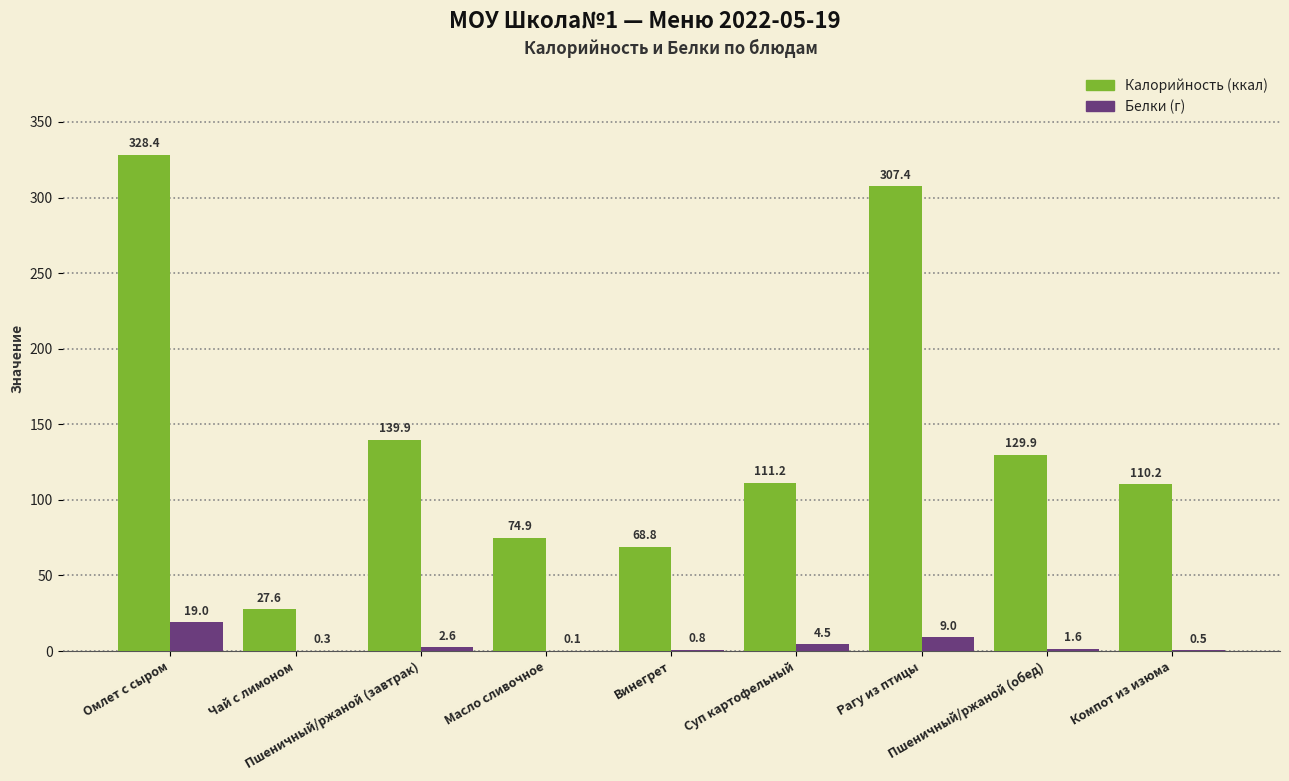

What is the maximum value shown in the chart?

328.4